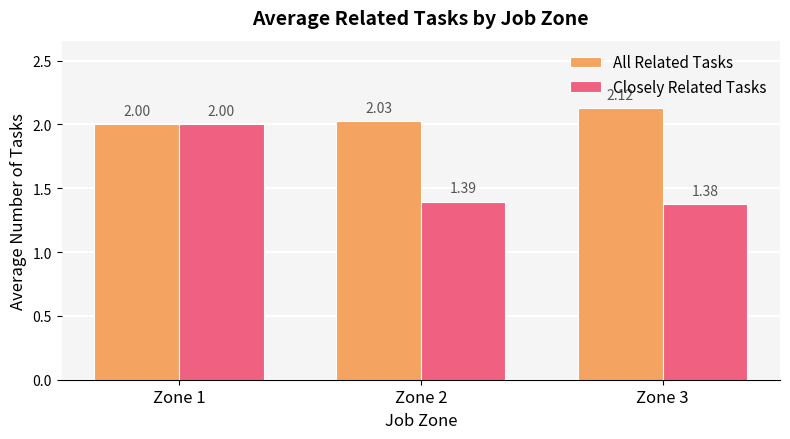

Which category has the highest value across all series?

Zone 3